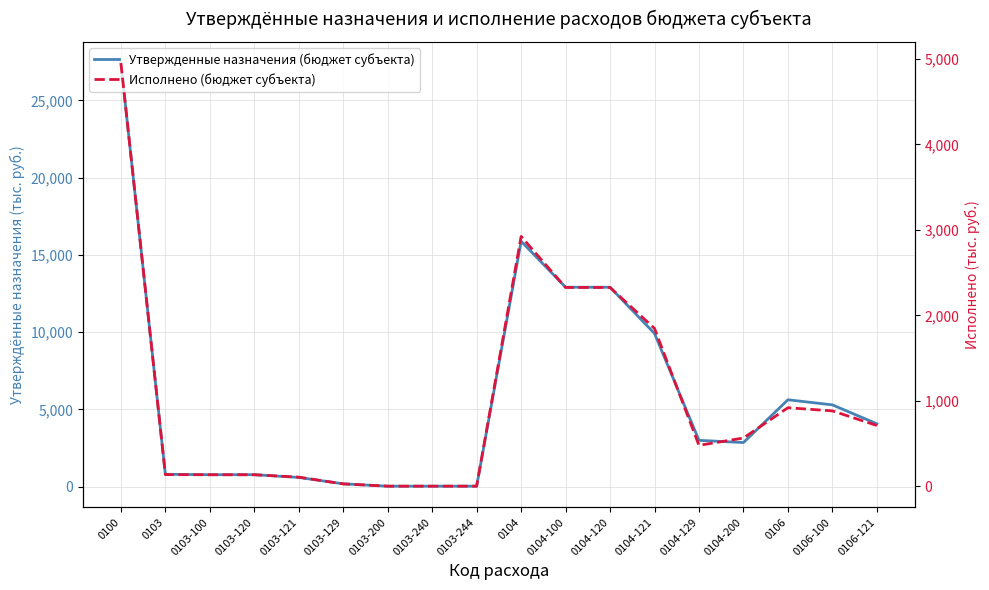

In Утвержденные назначения (бюджет субъекта), how many points are higher than both neighbors (excluding endpoints)?

2